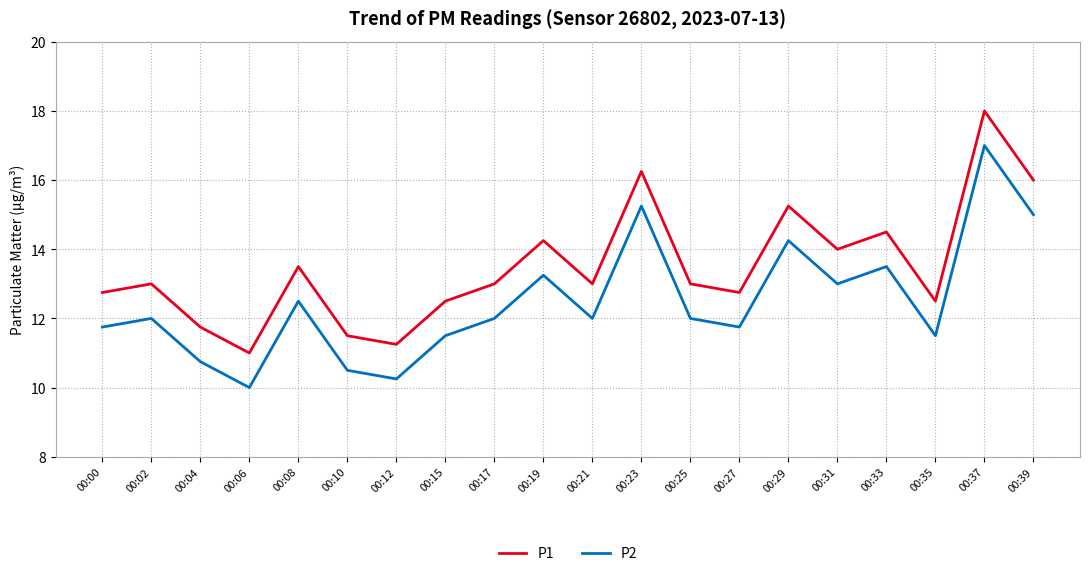

Which category has the lowest value in the P2 series?

00:06